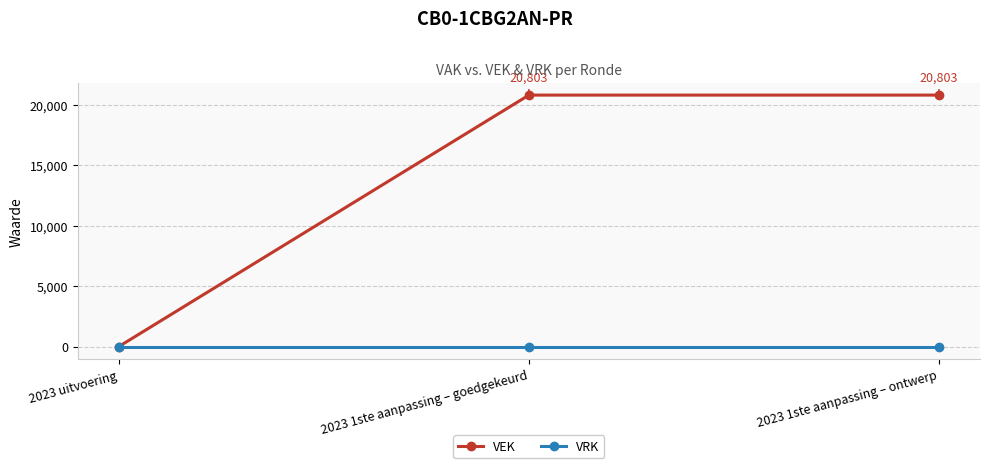

What position from the right is 2023 1ste aanpassing – ontwerp?

1